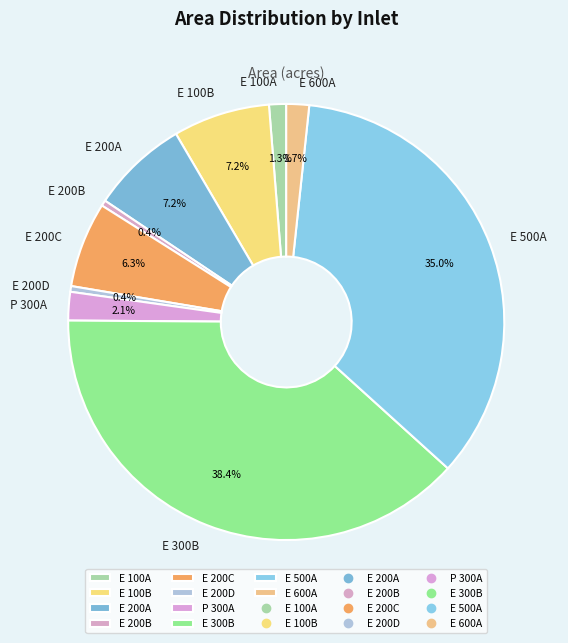

Do P 300A and E 200B together represent more than half of the pie?

No